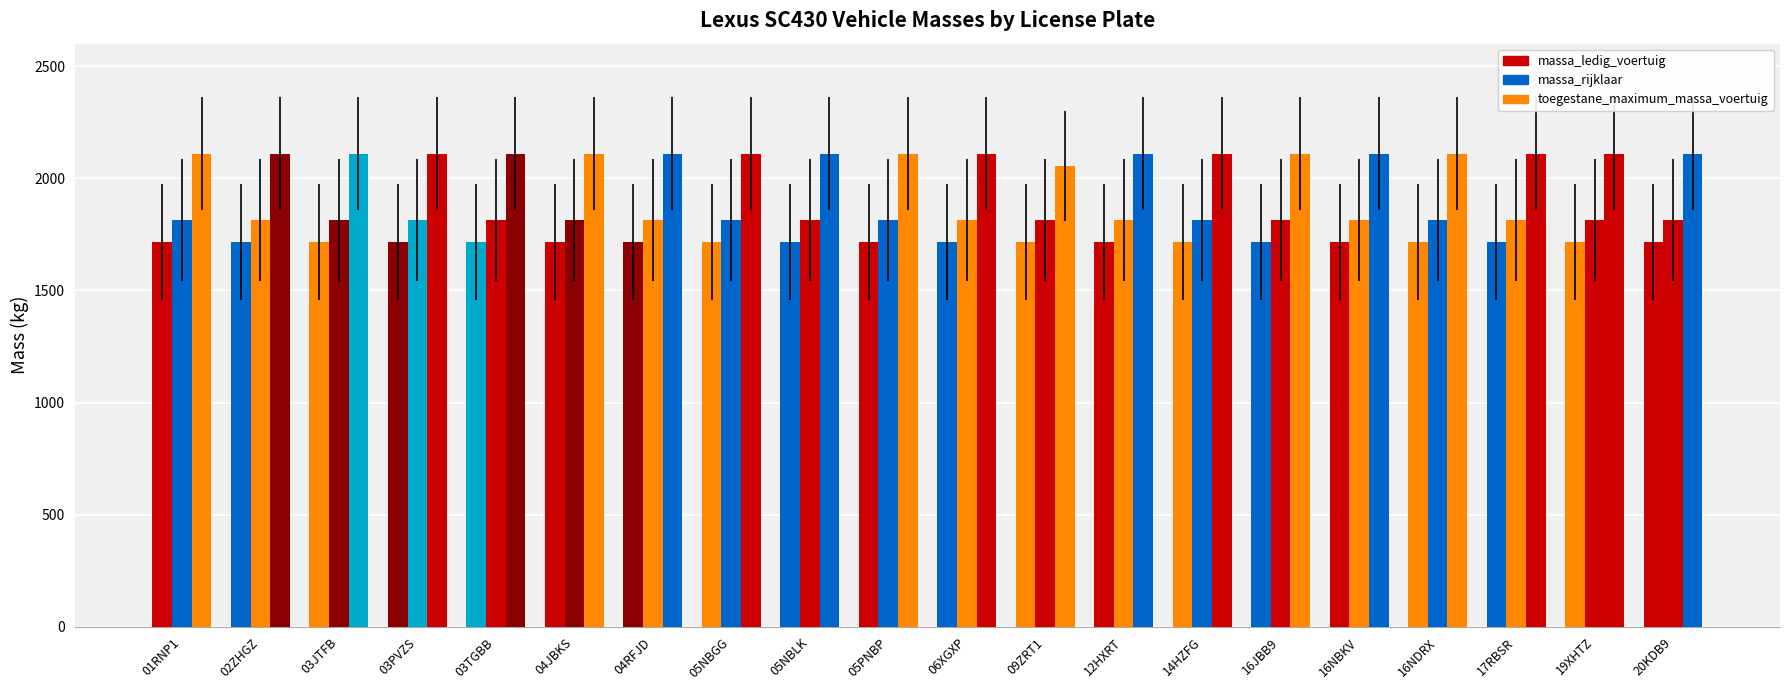

How many series are shown in this chart?

3